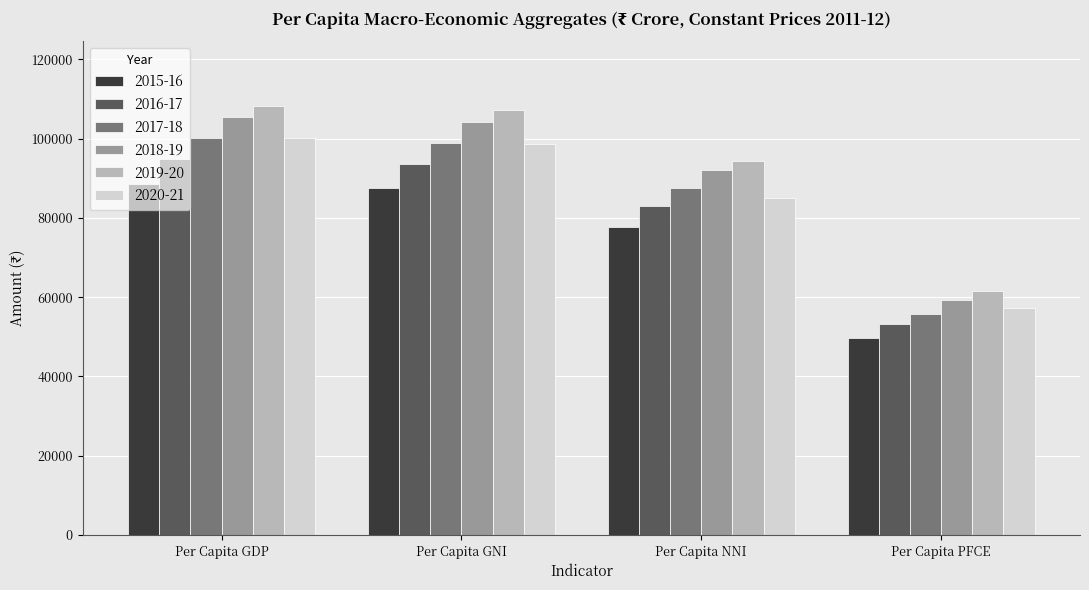

What is the difference between the second highest and minimum values in the 2018-19 series?

45140